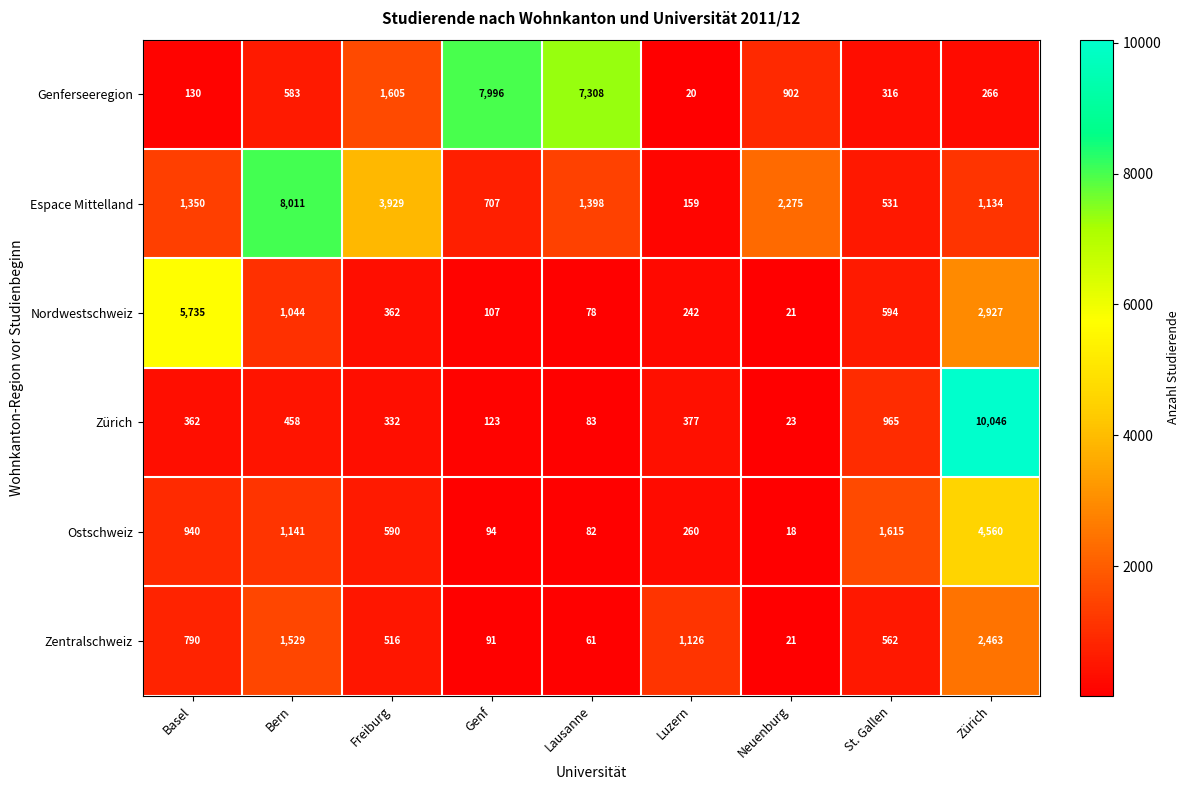

Which category has the lowest value in the Zentralschweiz series?

Neuenburg